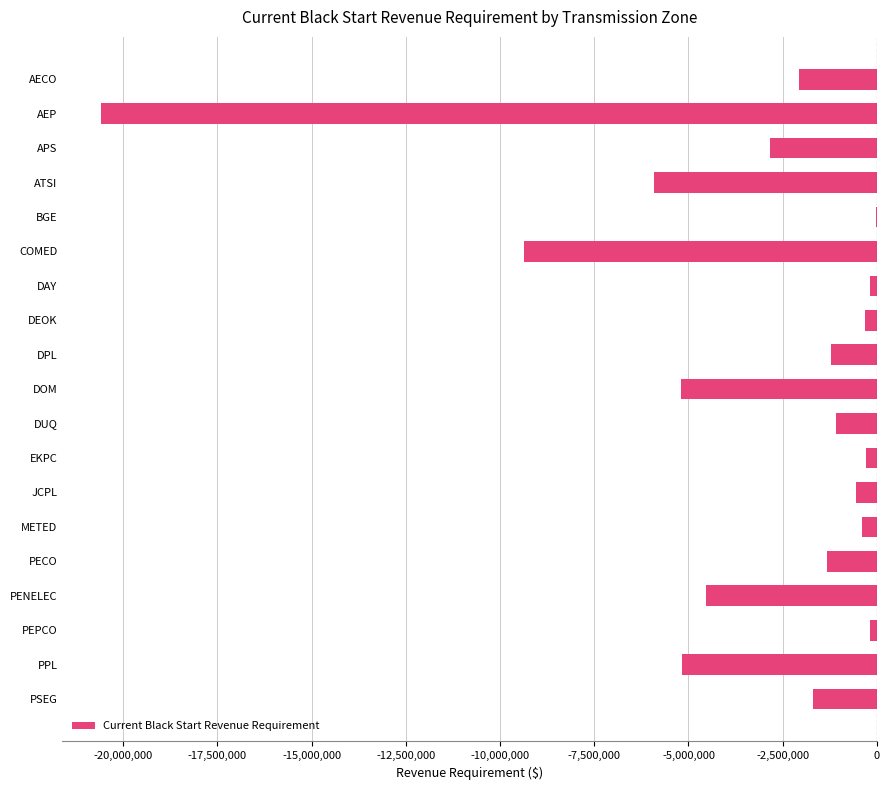

Are the bars horizontal?

Yes